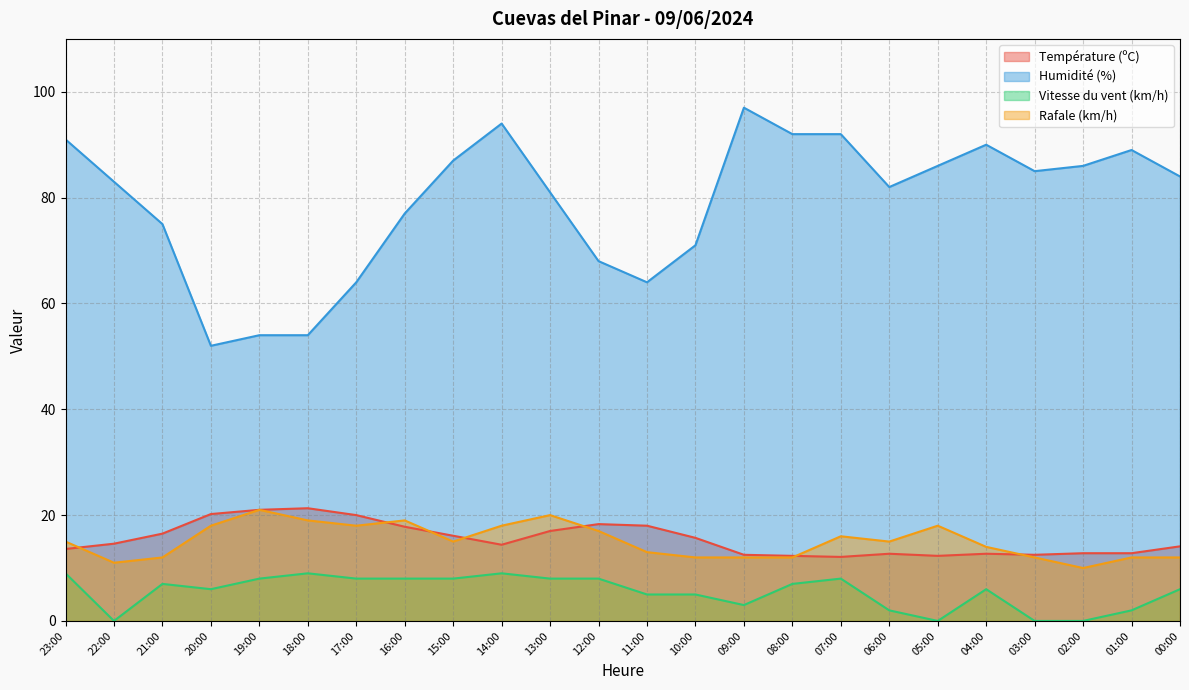

Which series has the largest range (max minus min)?

Humidité (%)